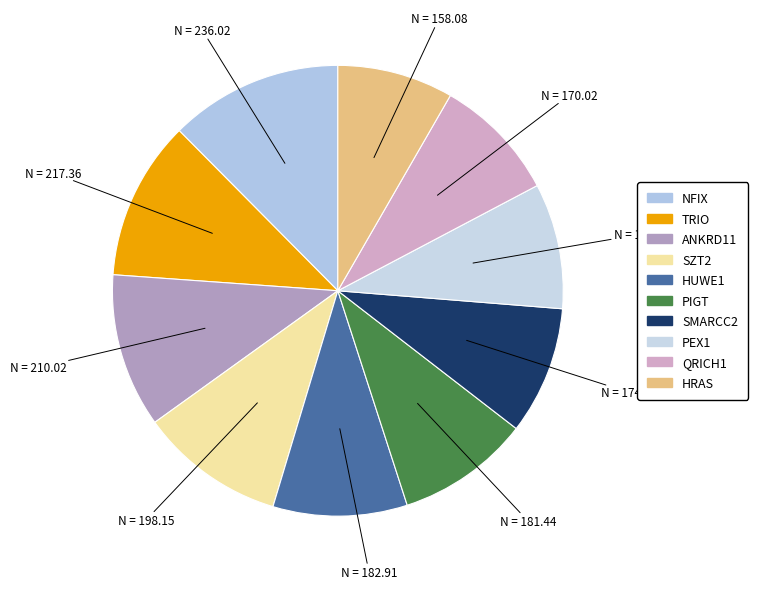

Which category has the biggest portion of the pie?

NFIX